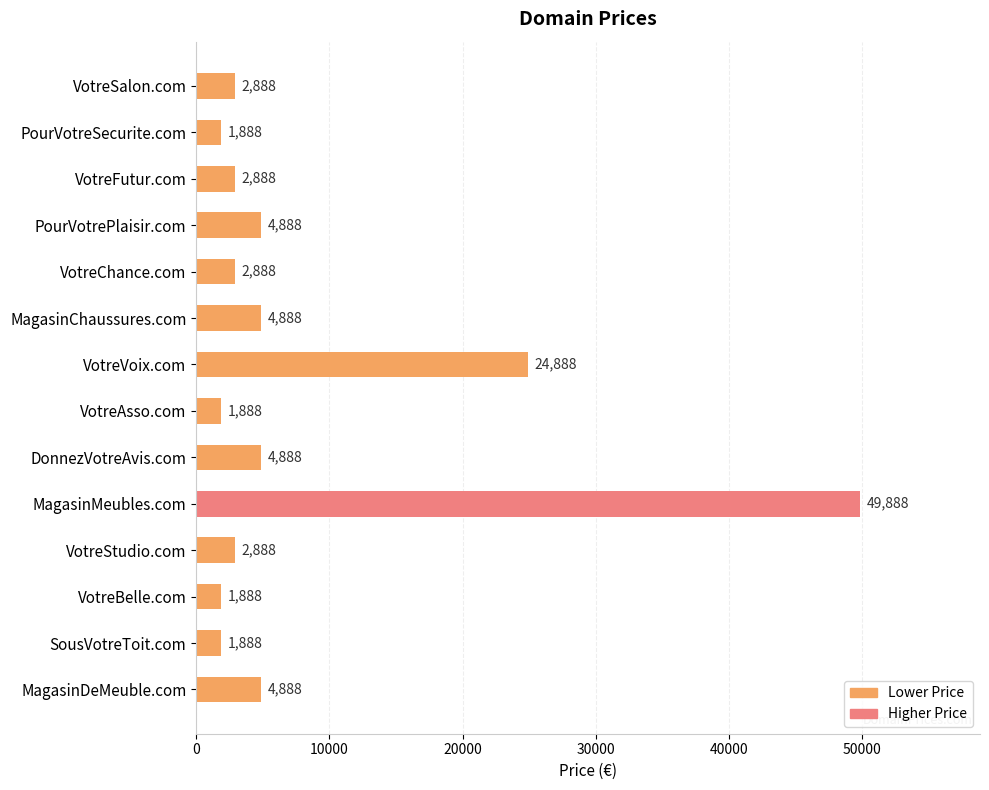

What is the change in value from PourVotreSecurite.com to MagasinChaussures.com?

+3000